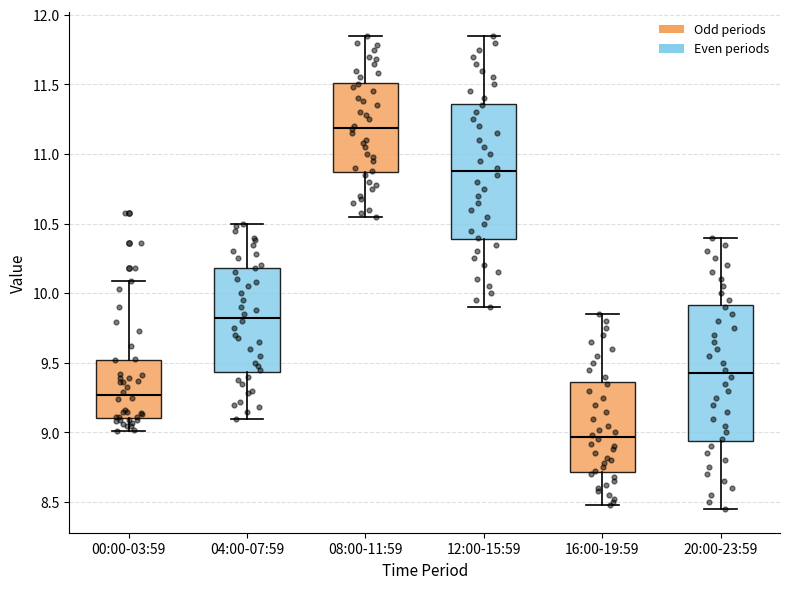

Which box has the highest median line?

08:00-11:59